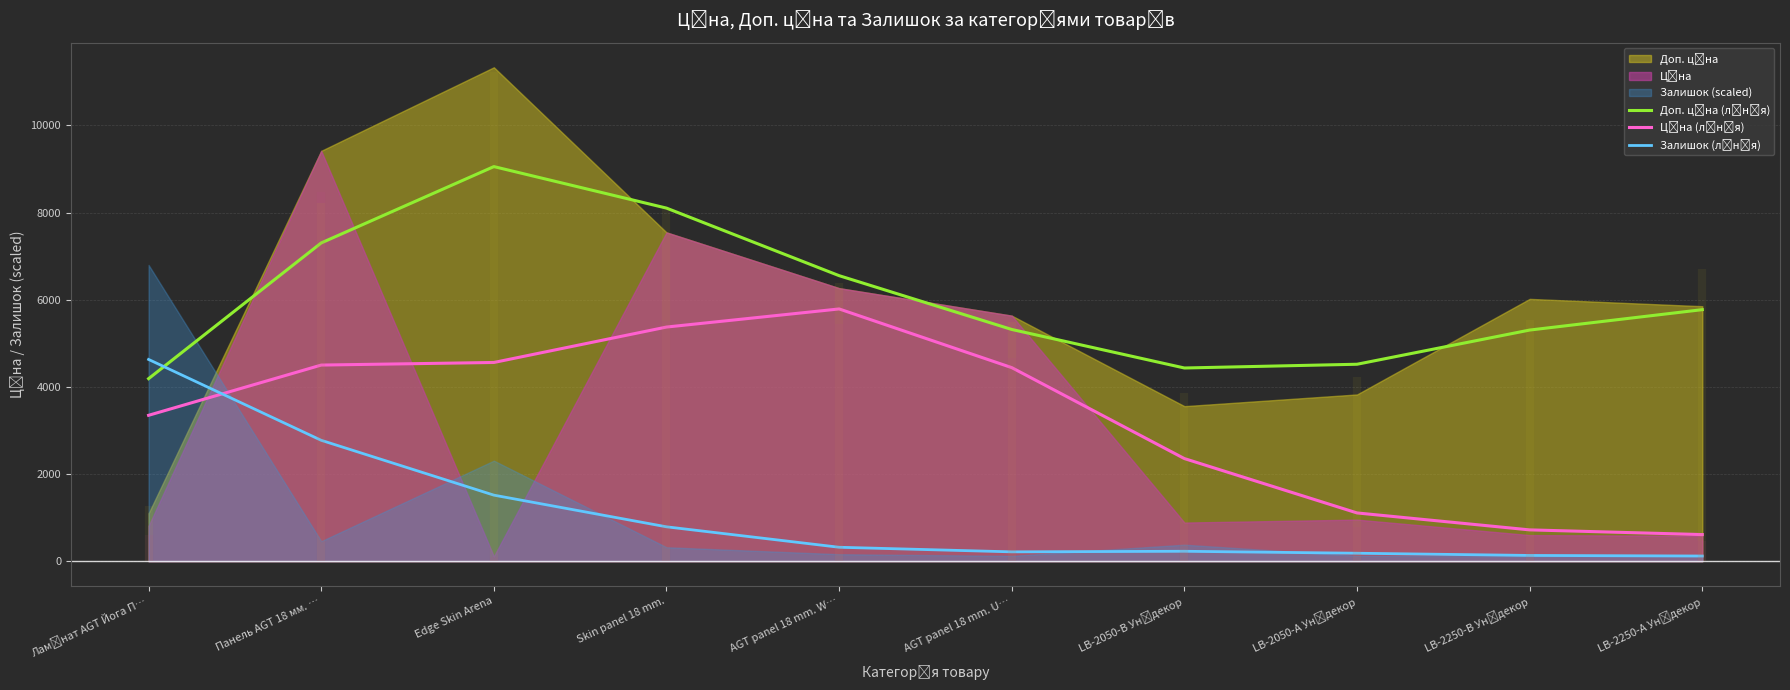

Does the chart display data point markers on the line(s)?

No